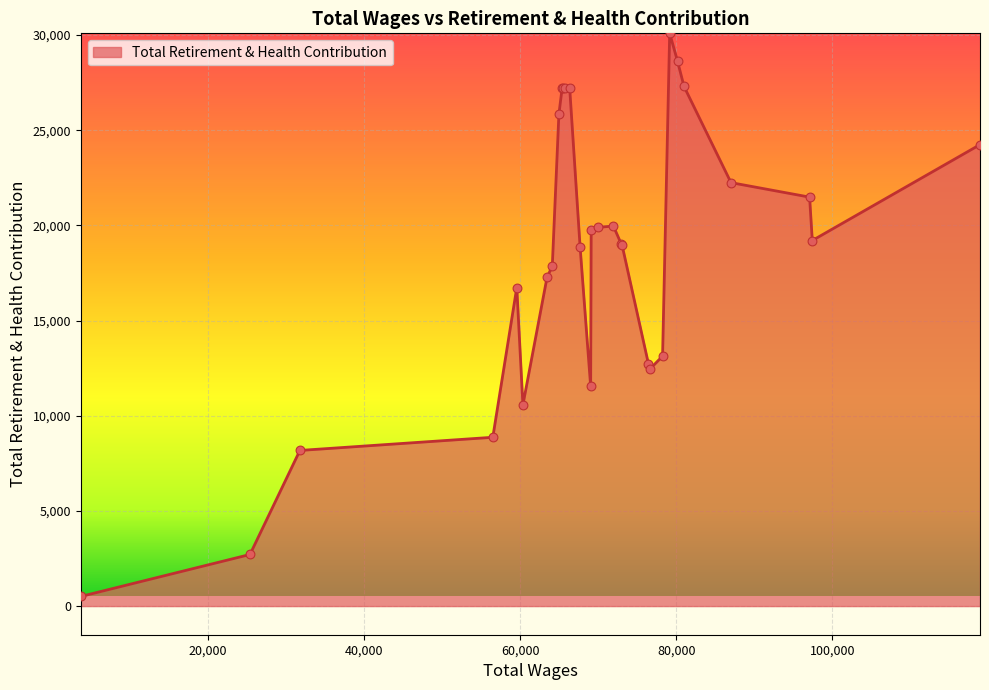

What is the greatest value displayed?

30092